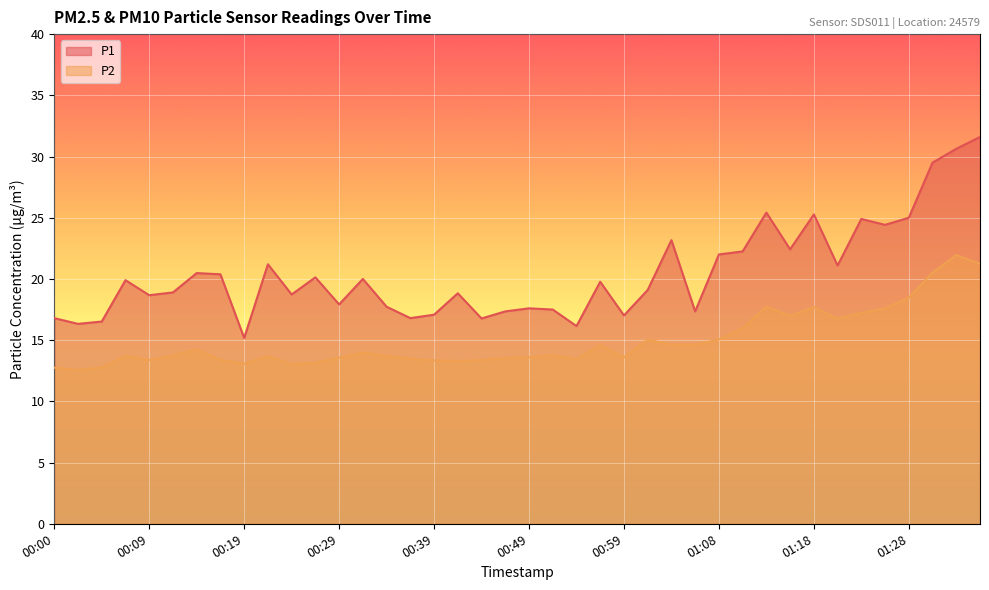

How many interior local valleys does the P1 series have?

13